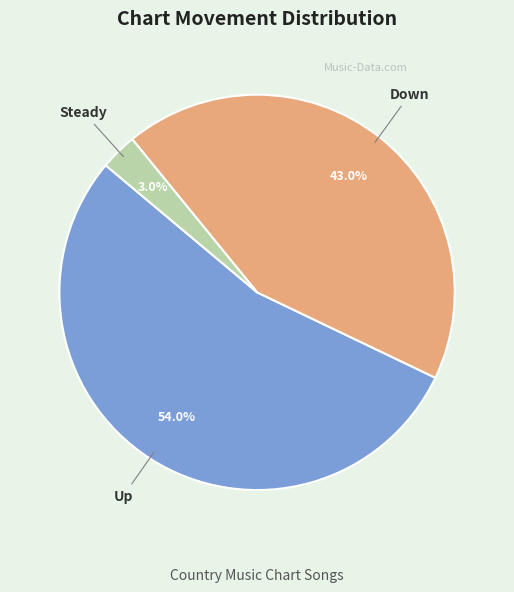

Is there any slice that represents more than half of the pie?

Yes